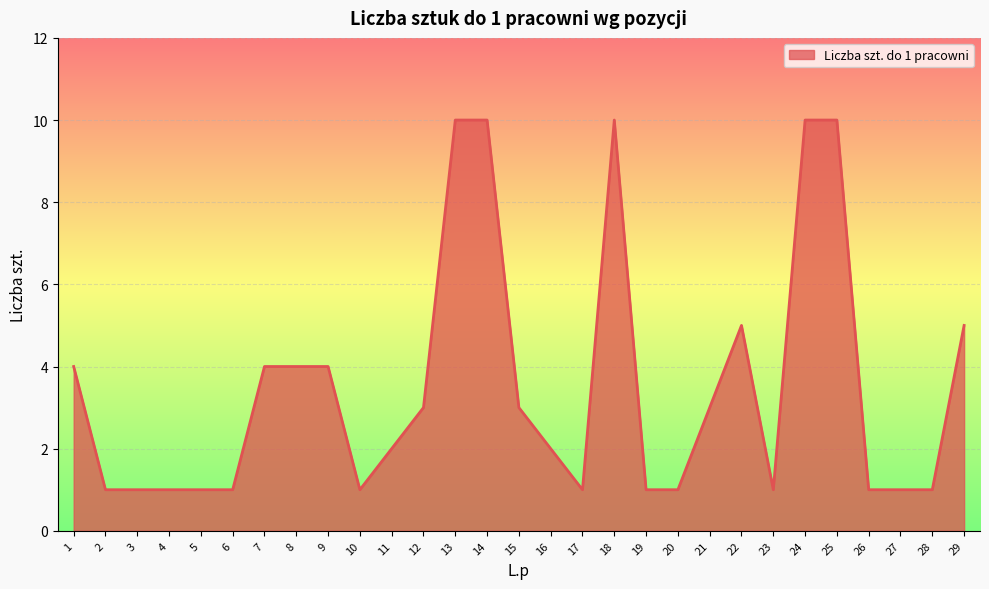

True or false: there are more than 0 points higher than both neighbors.

True